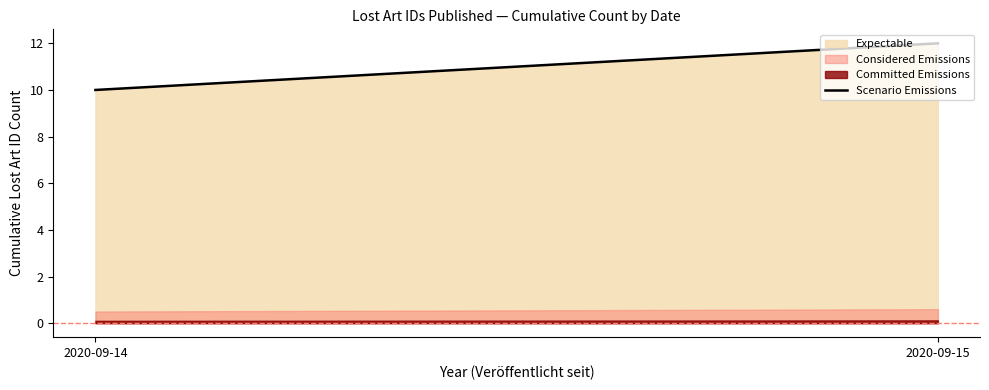

True or false: the data shows 14 at 2020-09-14.

False